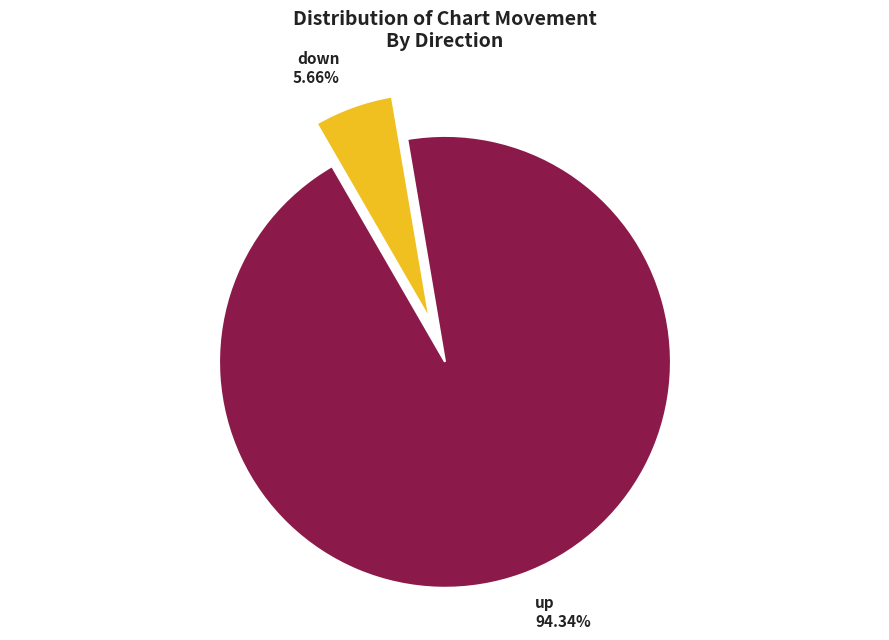

Does any single category account for the majority?

Yes